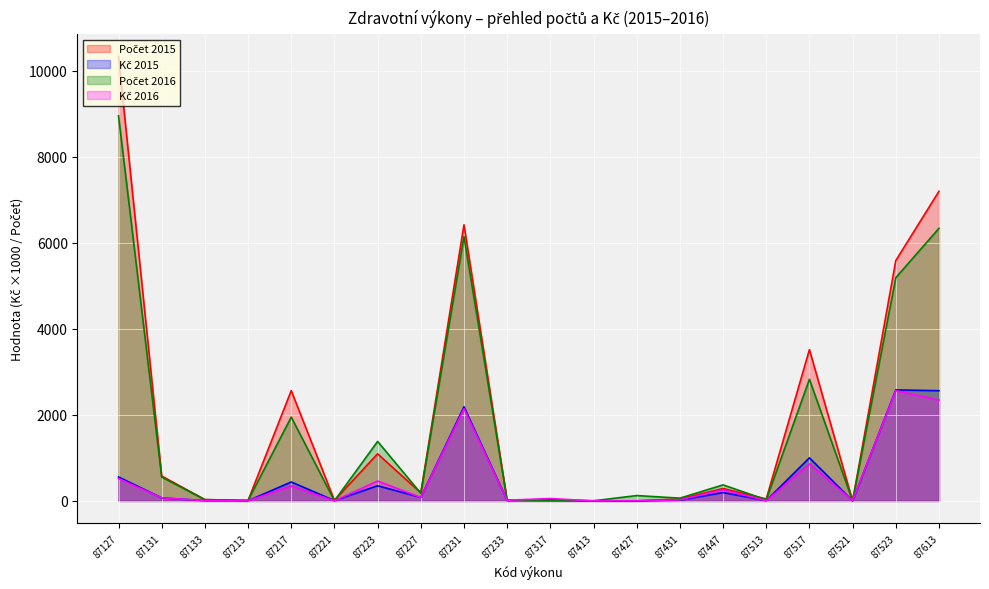

What value does the Počet 2016 series have at 87217?

1949.0